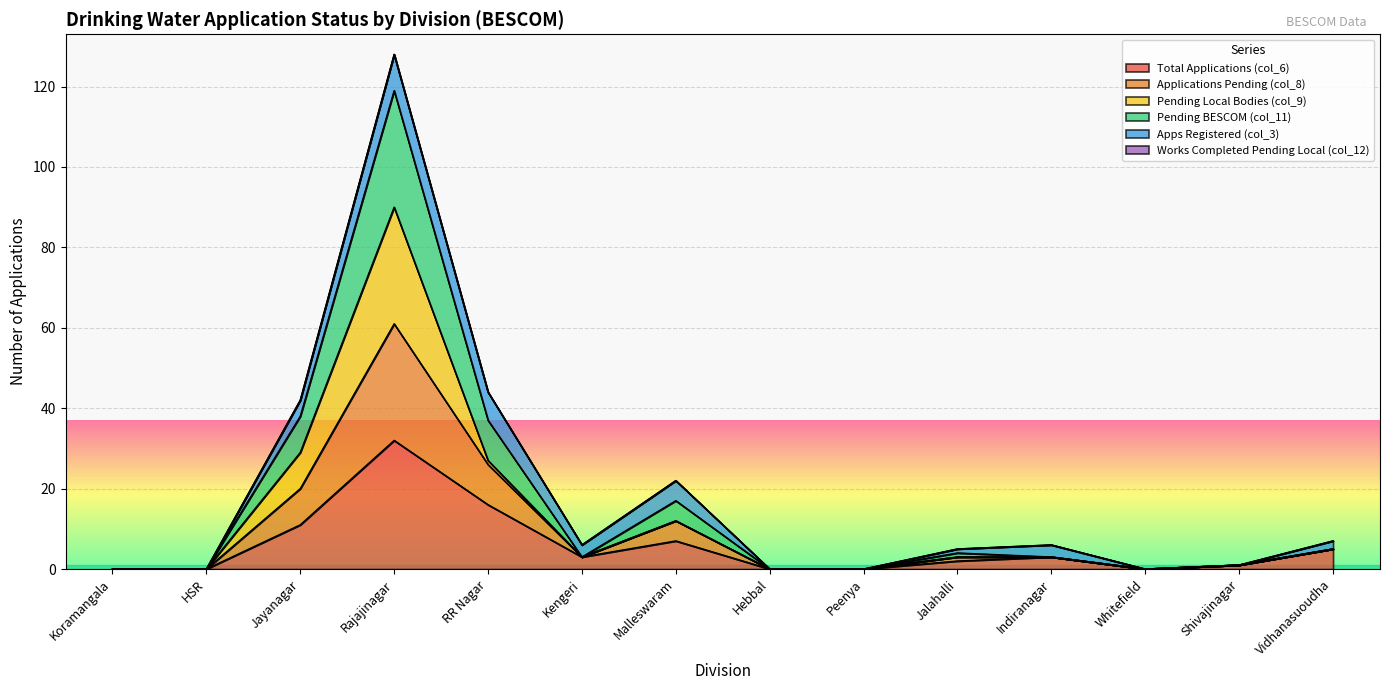

What is the difference between the Total Applications (col_6) values at Hebbal and Malleswaram?

7